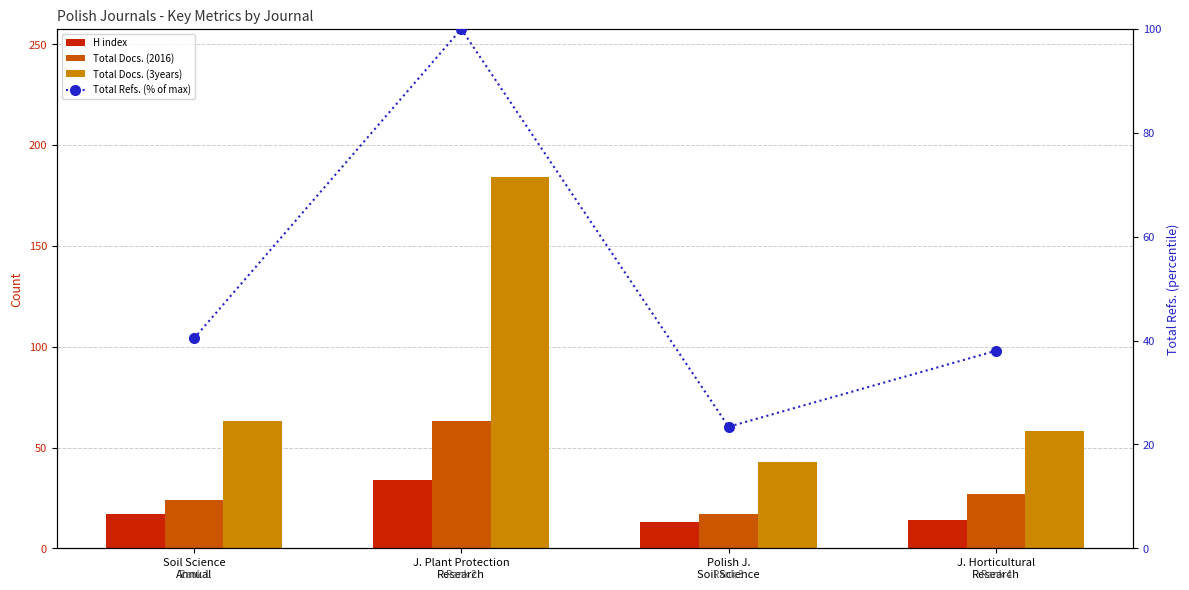

Which series has the widest spread of values?

Total Docs. (3years)